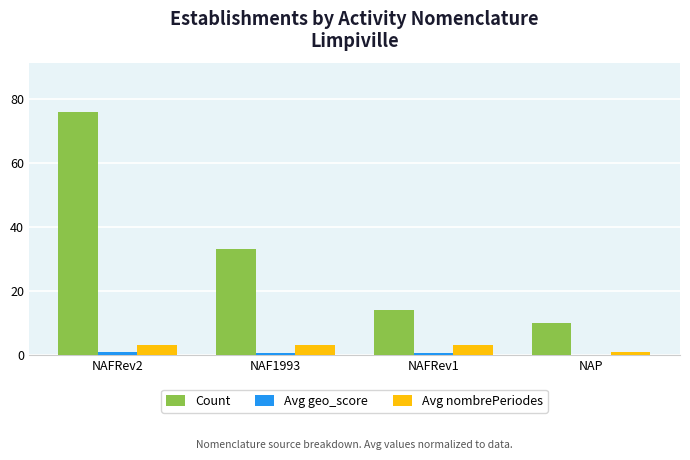

Between NAFRev2 and NAFRev1, which series saw the biggest shift?

Count